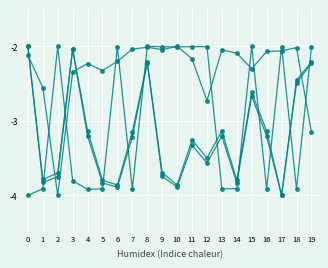

Which has a higher value, 10 or 4?

10